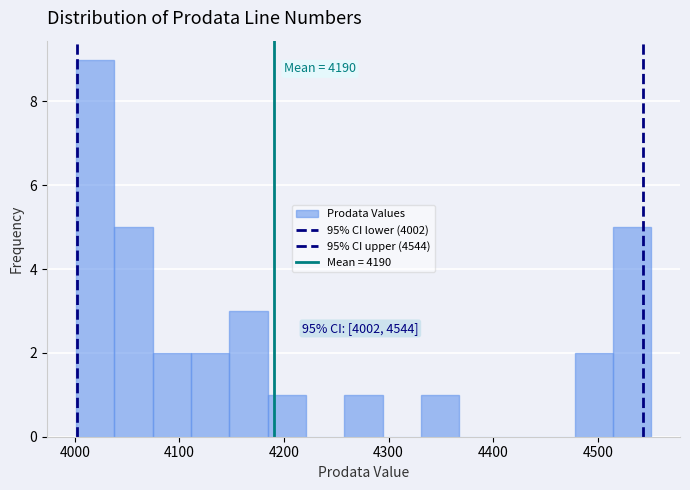

Around what value on the x-axis is the tallest bar? Give the approximate position of its centre, as read against the axis.

4020